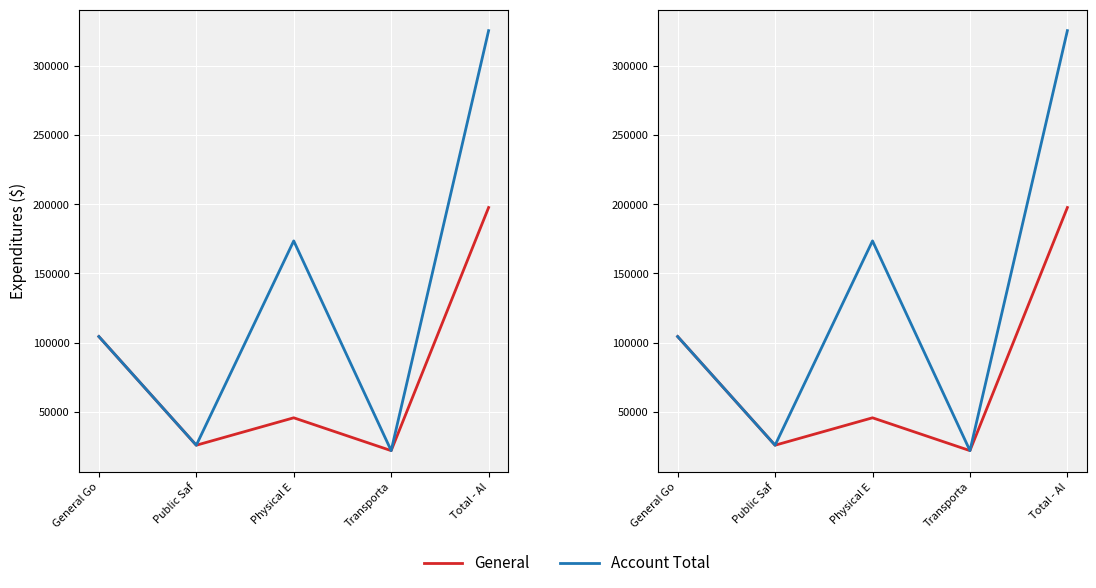

Reading right to left, list all the values displayed in this chart.

General: Total - Al=197620	Transporta=21868	Physical E=45614	Public Saf=25783	General Go=104355
Account Total: Total - Al=325496	Transporta=21868	Physical E=173490	Public Saf=25783	General Go=104355